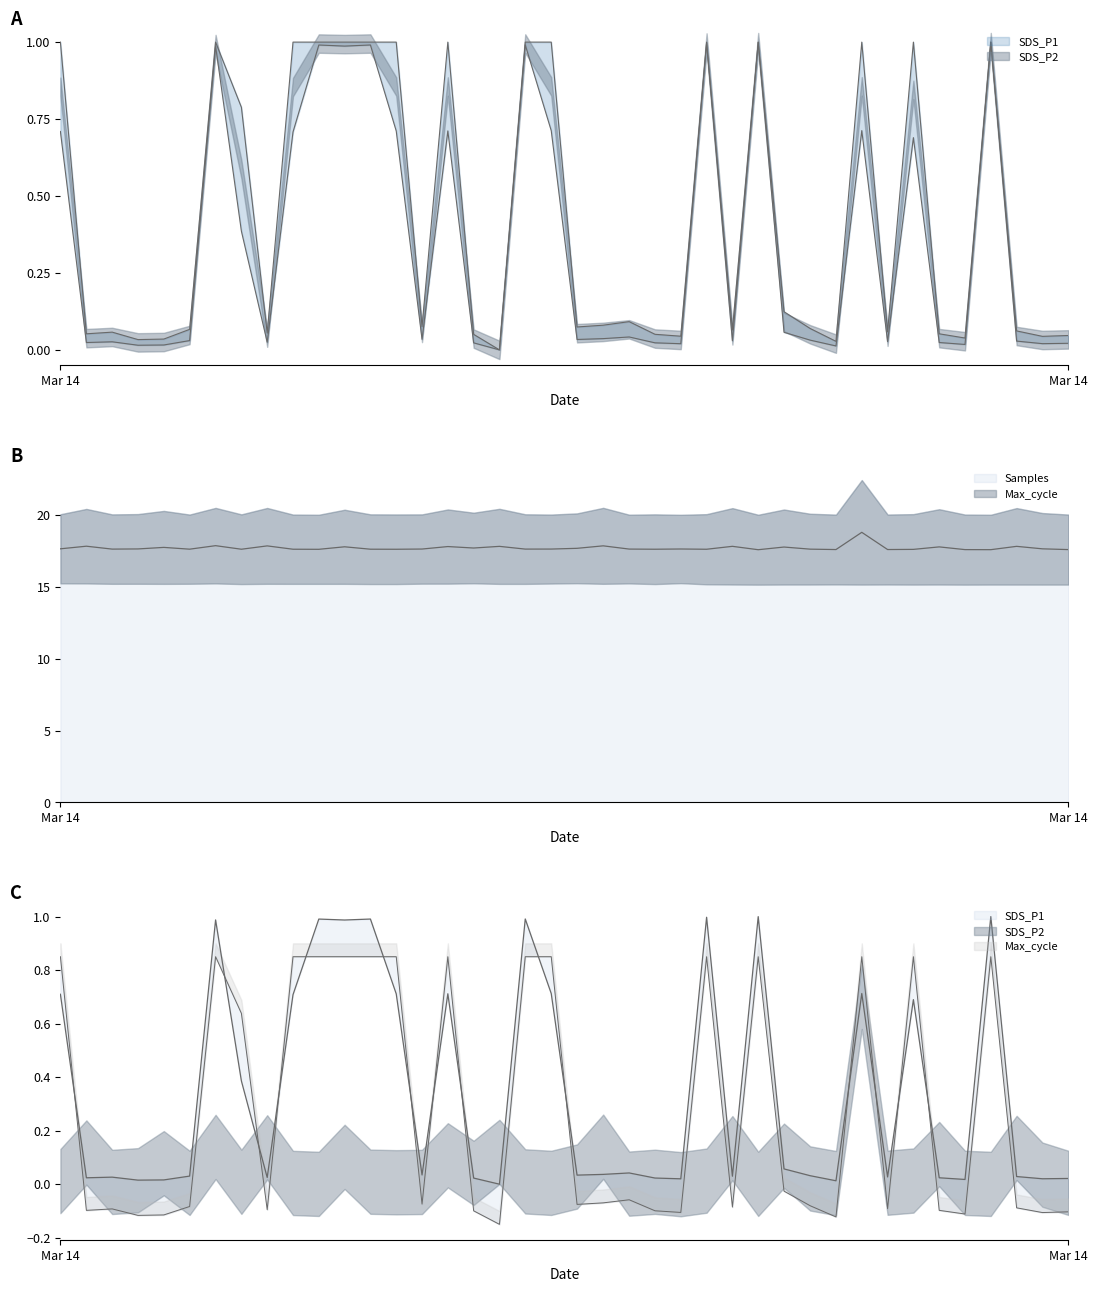

True or false: SDS_P2 and Max_cycle cross at least once.

False